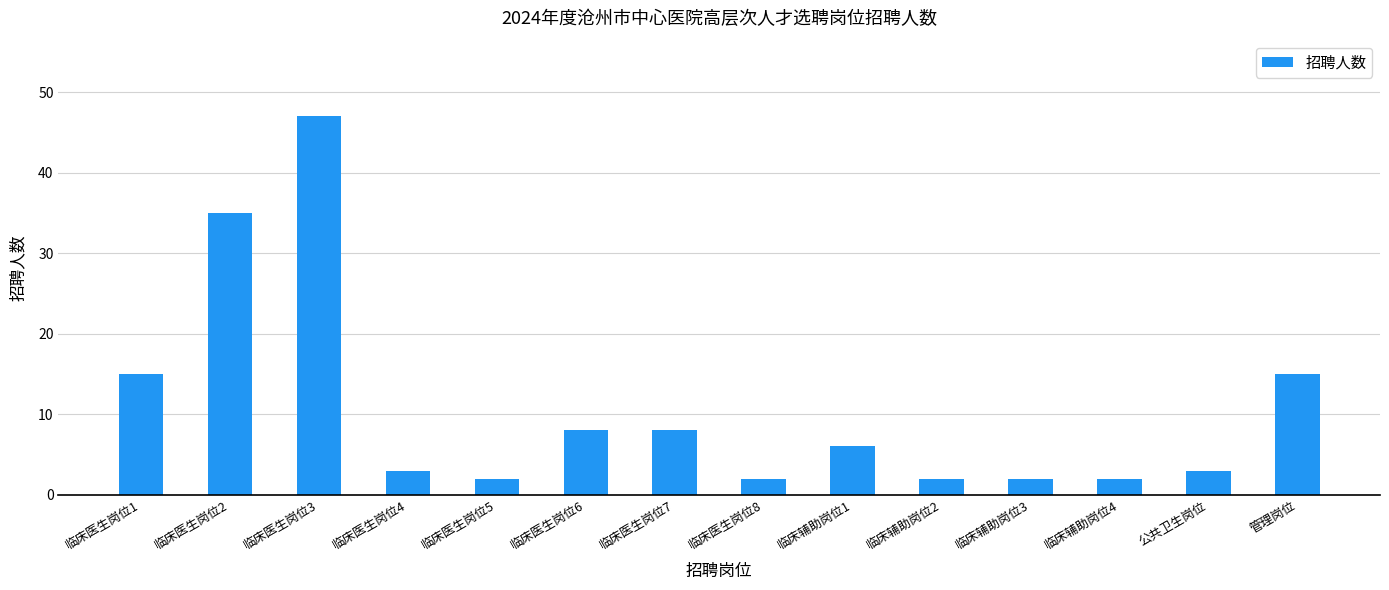

Reading left to right, extract all data points from this chart.

15	35	47	3	2	8	8	2	6	2	2	2	3	15